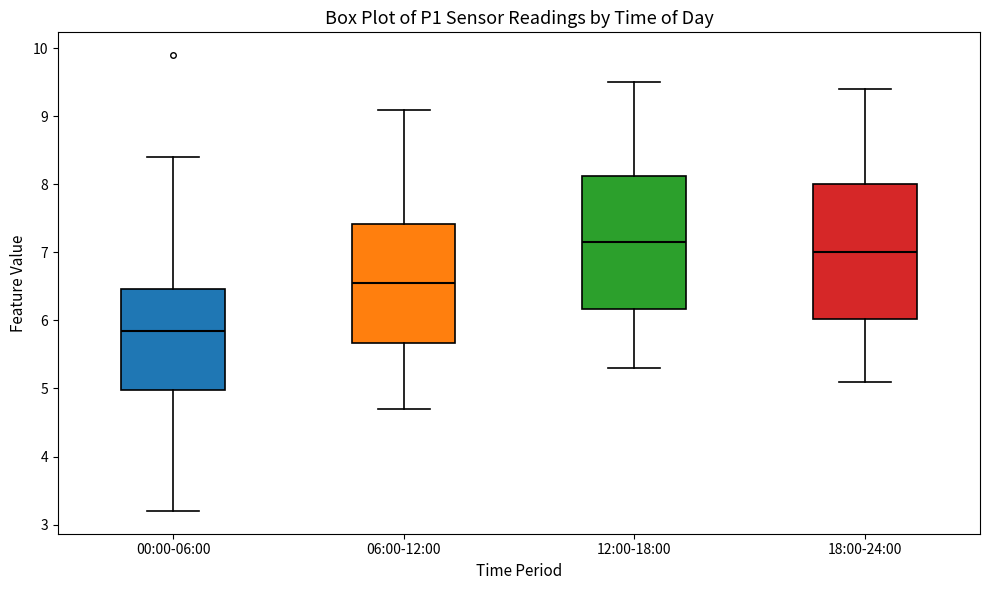

Reading left to right, read every box against the y-axis: the position of its median line, the range the box covers, and the ends of its whiskers. The values are not printed on the chart, so give them approximately, as read against the axis.

00:00-06:00: median 5.8, box 5.0 to 6.5, whiskers 3.2 to 8.4
06:00-12:00: median 6.6, box 5.7 to 7.4, whiskers 4.7 to 9.1
12:00-18:00: median 7.2, box 6.2 to 8.1, whiskers 5.3 to 9.5
18:00-24:00: median 7.0, box 6.0 to 8.0, whiskers 5.1 to 9.4